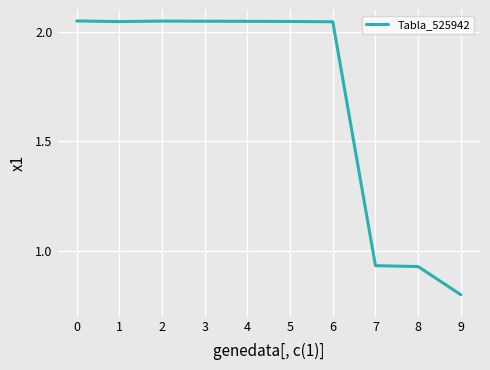

Approximately how many times larger is the value at 5 compared to 0?

1.0